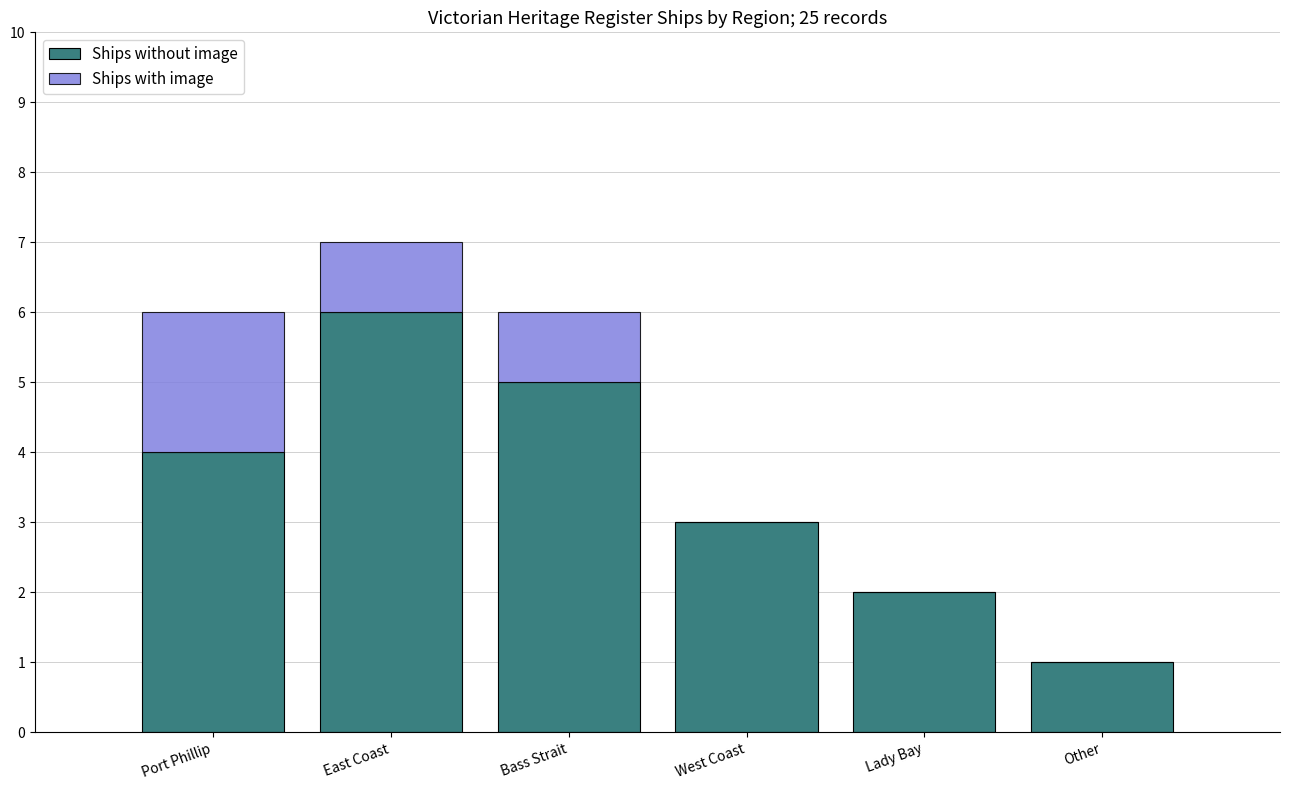

True or false: Ships without image has a value of 1 at Lady Bay.

False